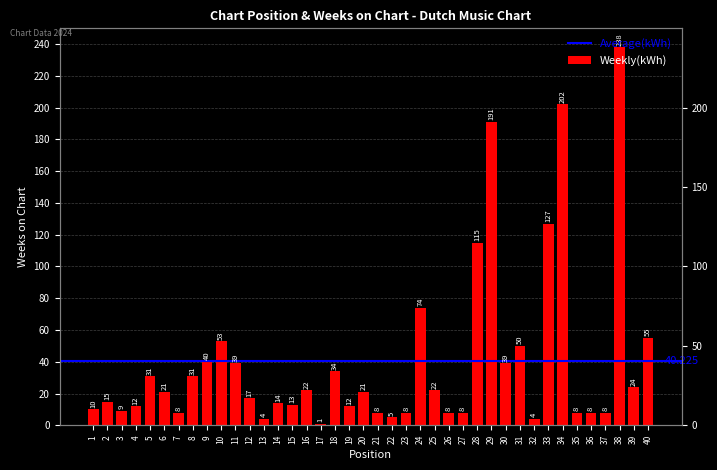

The chart shows a value of 188 at 28. True or false?

False